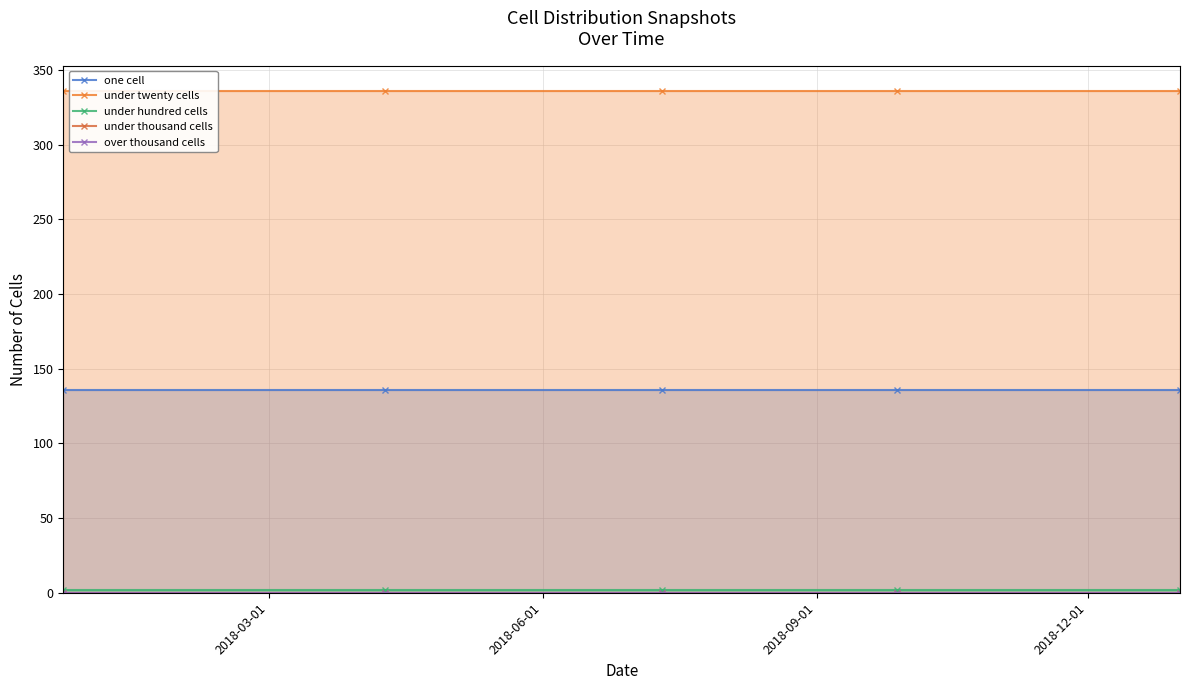

What are all the series names shown in the legend?

one cell, under twenty cells, under hundred cells, under thousand cells, over thousand cells